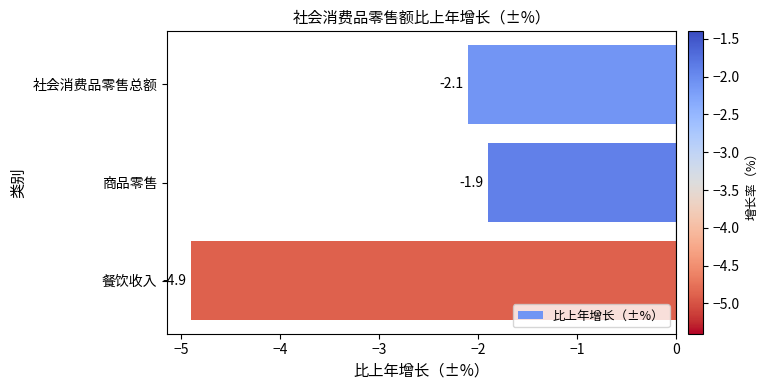

What is the average value?

-3.0